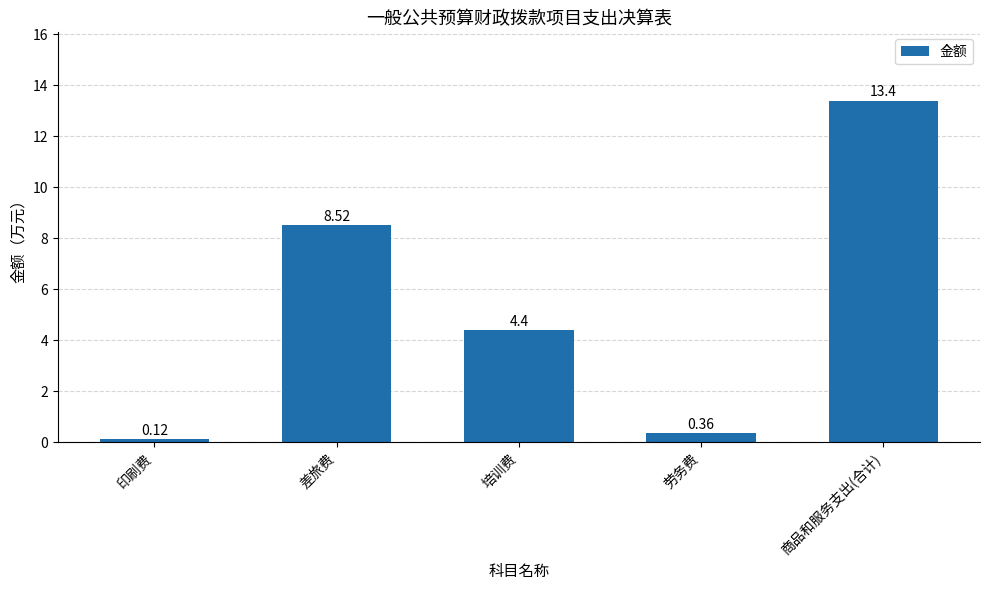

What is the sum of all values?

26.8